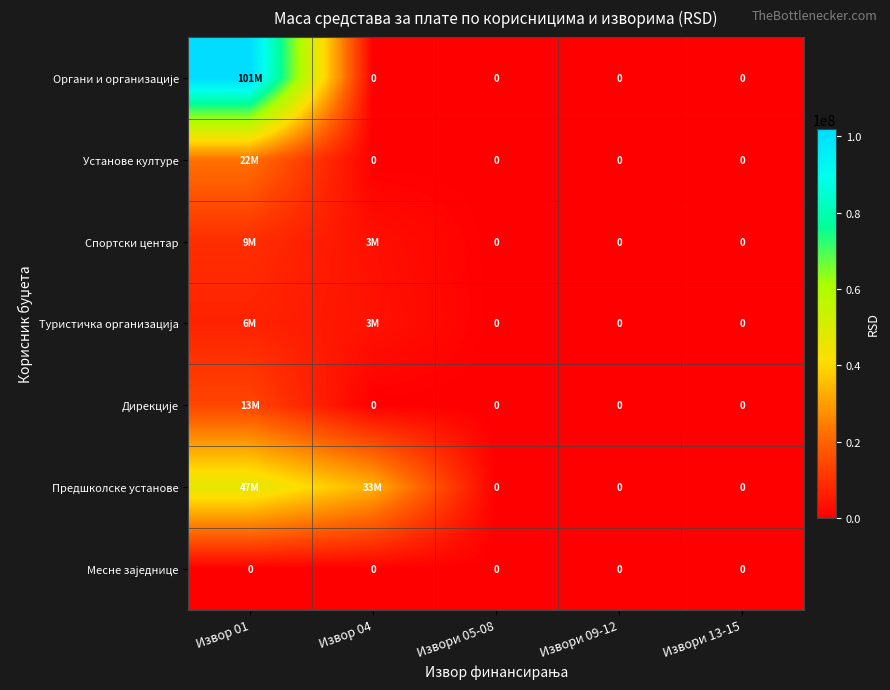

How many categories are shown in the chart?

5